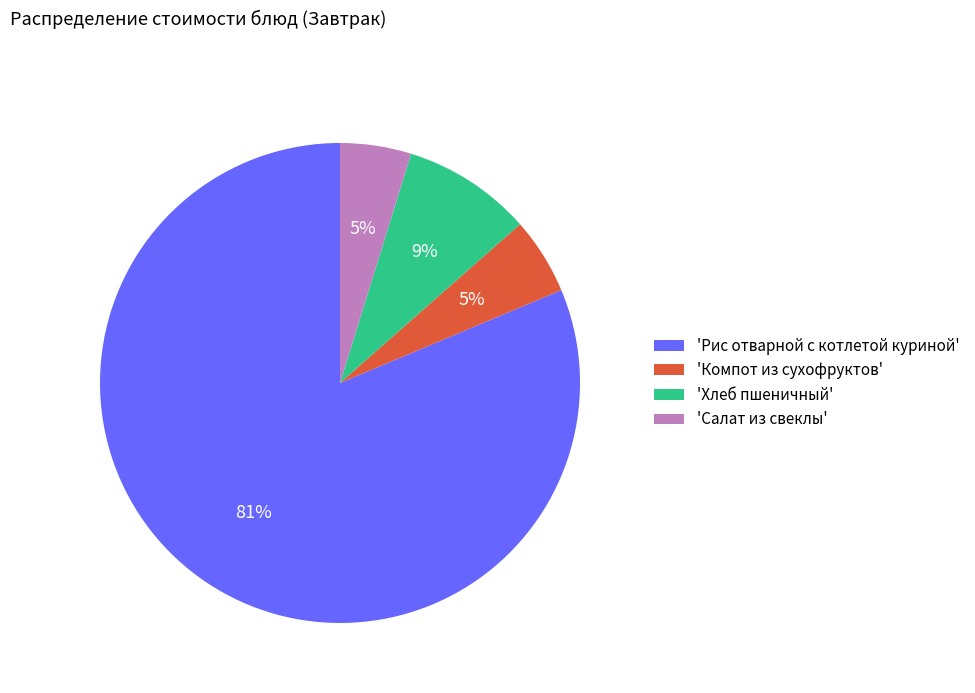

Which has a higher value, 'Рис отварной с котлетой куриной' or 'Компот из сухофруктов'?

'Рис отварной с котлетой куриной'